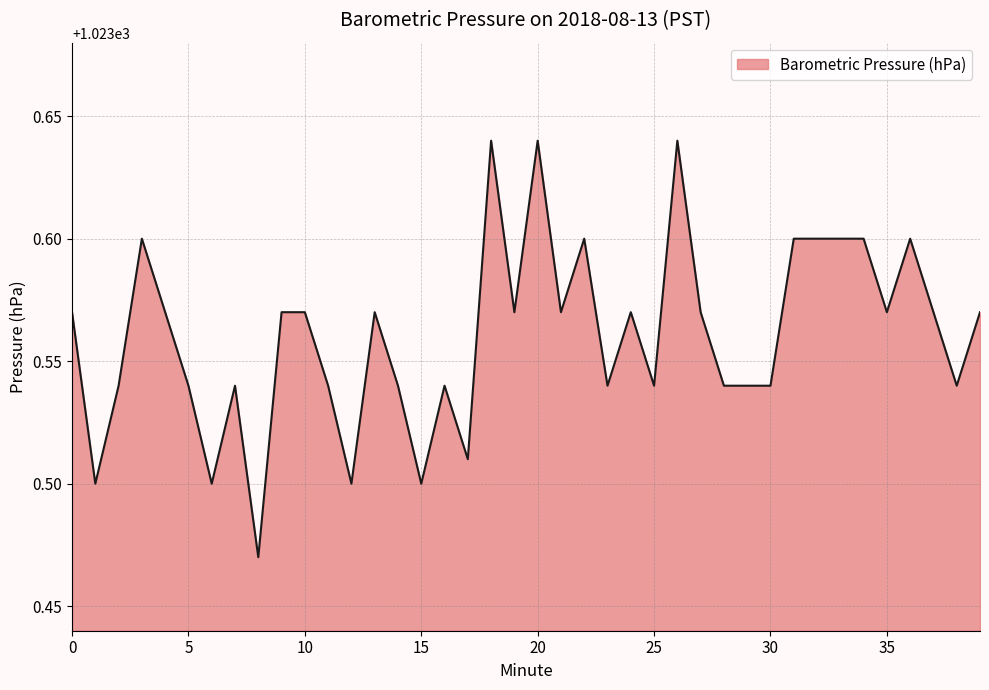

What is the value of the 25th point from the left?

1023.6